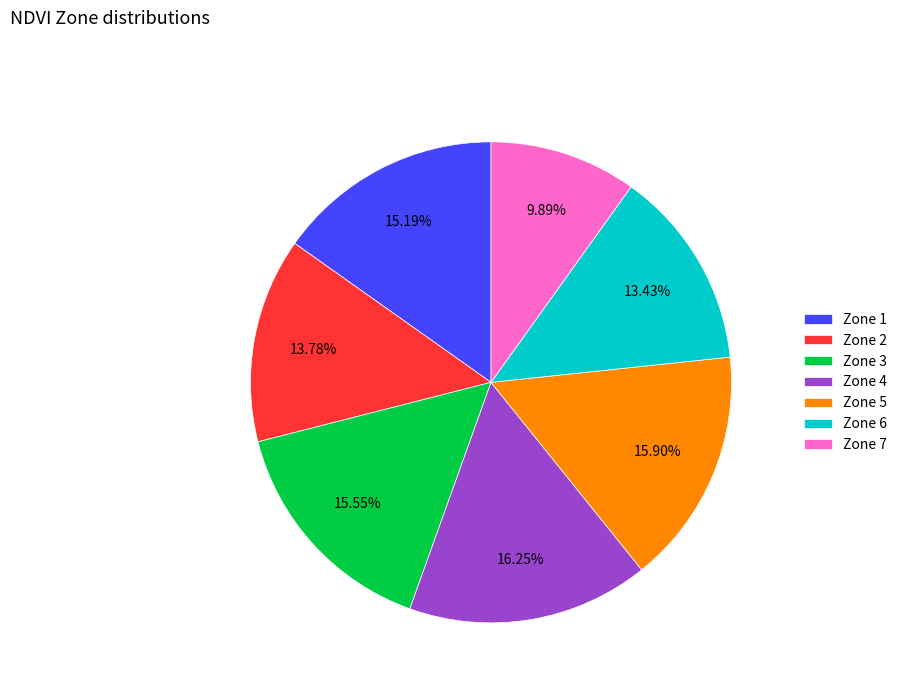

Combined, do Zone 2 and Zone 7 account for over 50%?

No